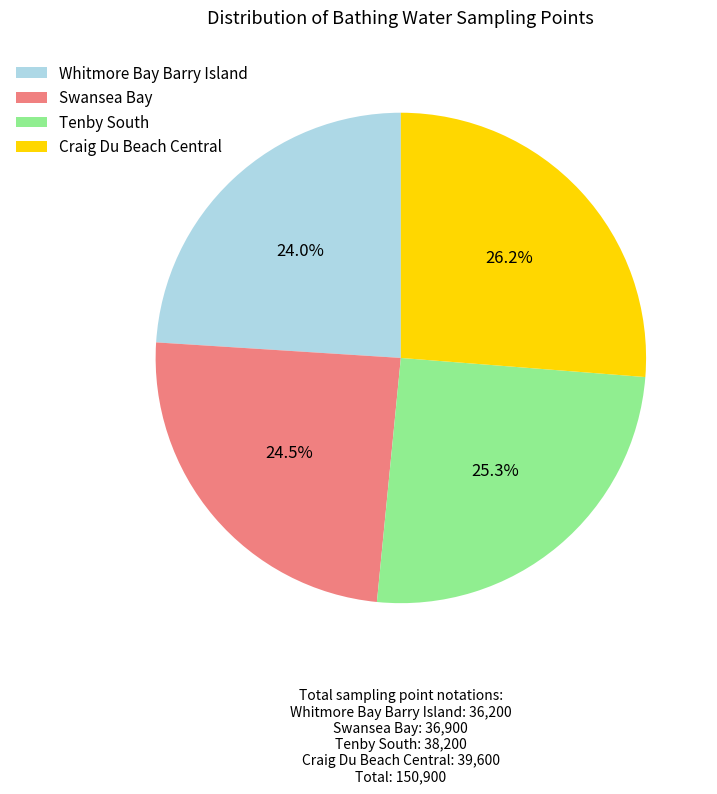

Is it true that Swansea Bay is 17% of the pie?

False